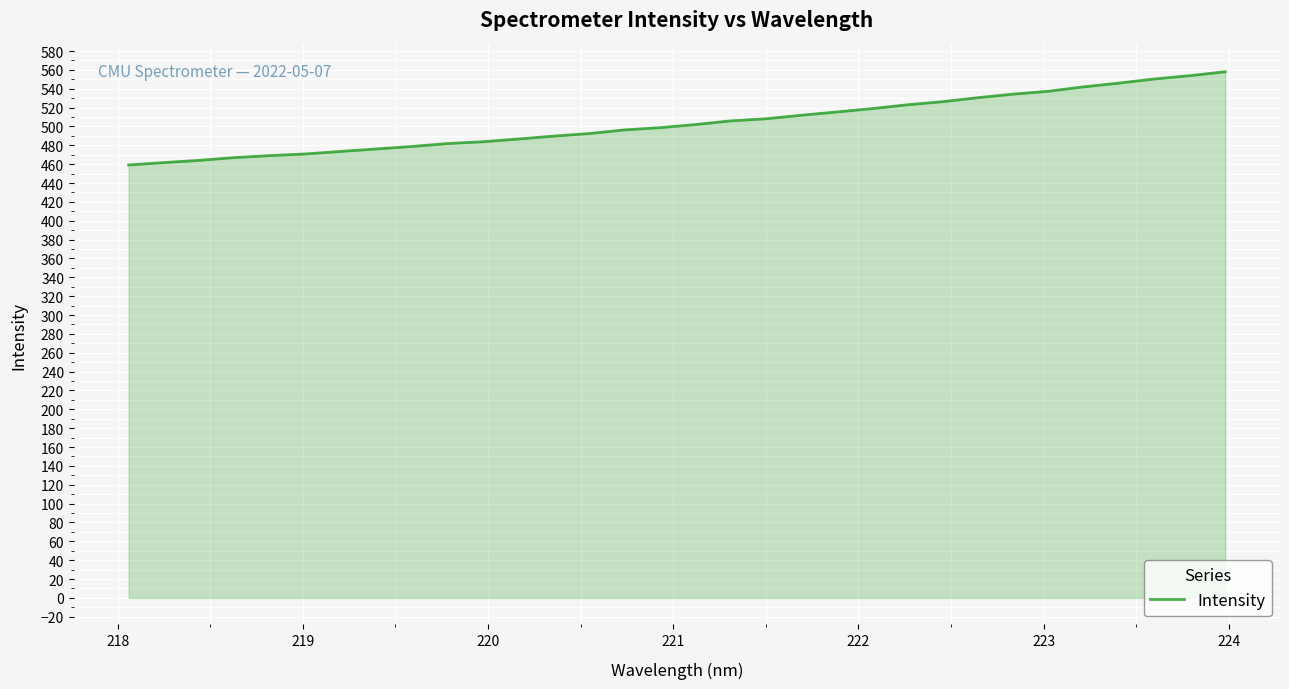

What is the maximum value shown in the chart?

558.0